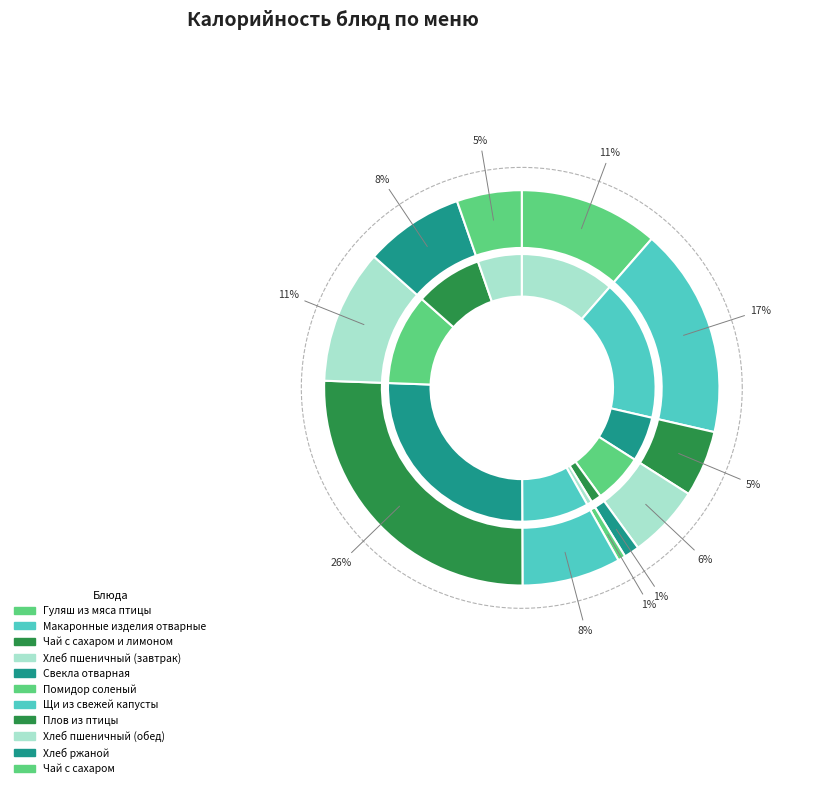

The Хлеб пшеничный (завтрак) slice represents 6% of the pie. True or false?

True